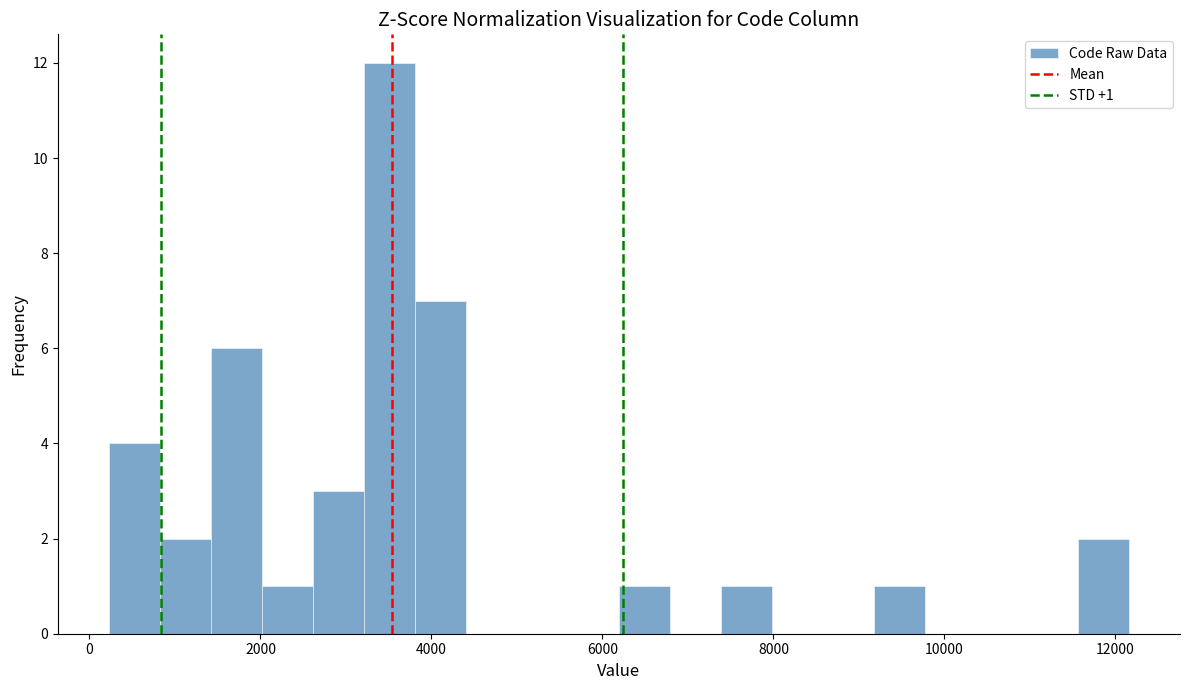

Read against the x-axis, roughly where is the centre of the tallest bar?

3600